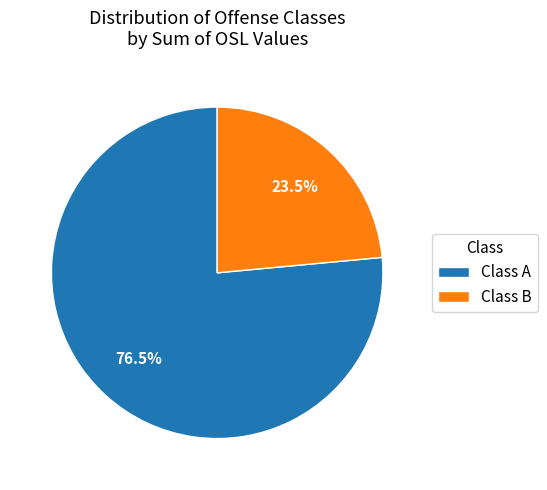

What is the total percentage of Class B and Class A?

100.0%